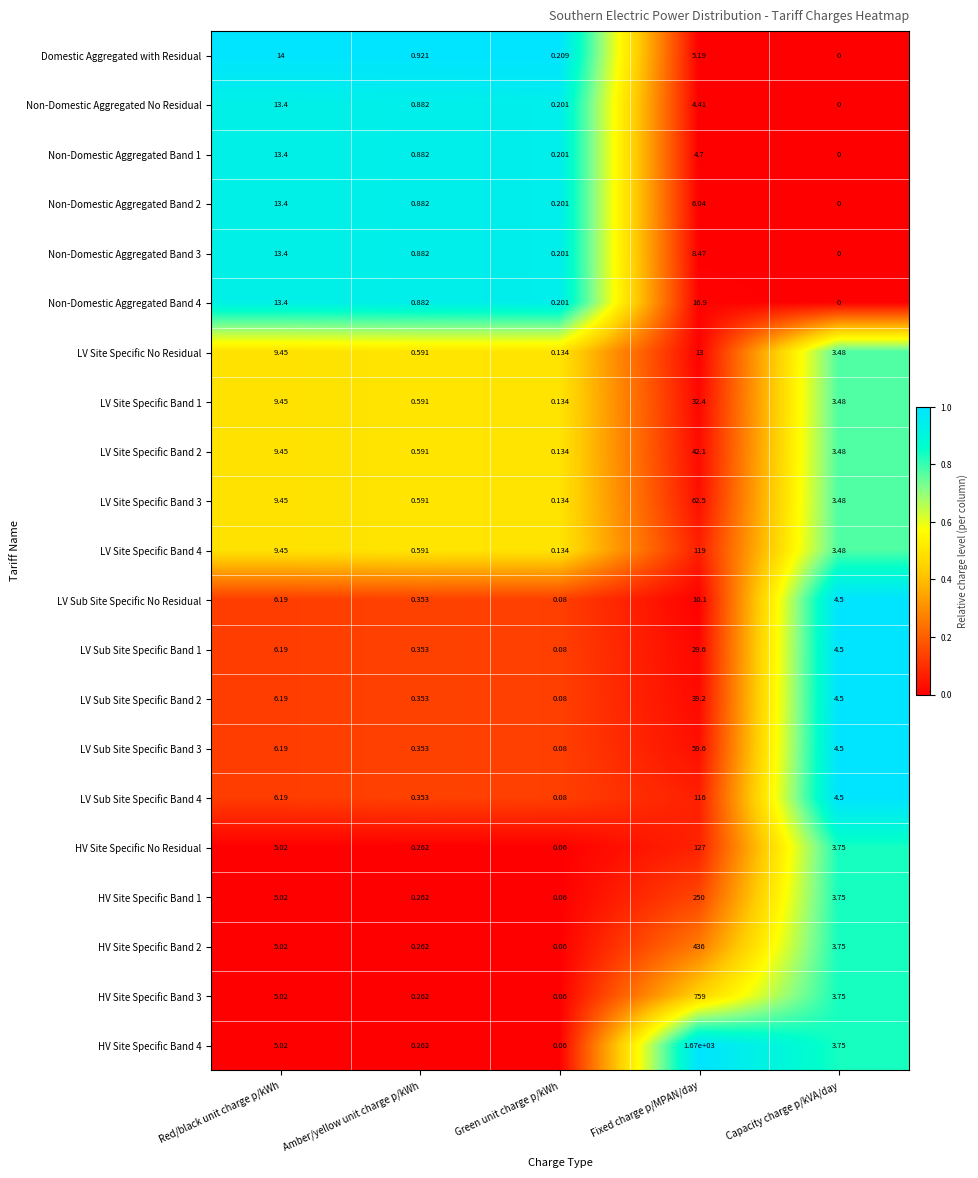

At which label is LV Site Specific Band 1 closest to 16?

Red/black unit charge p/kWh